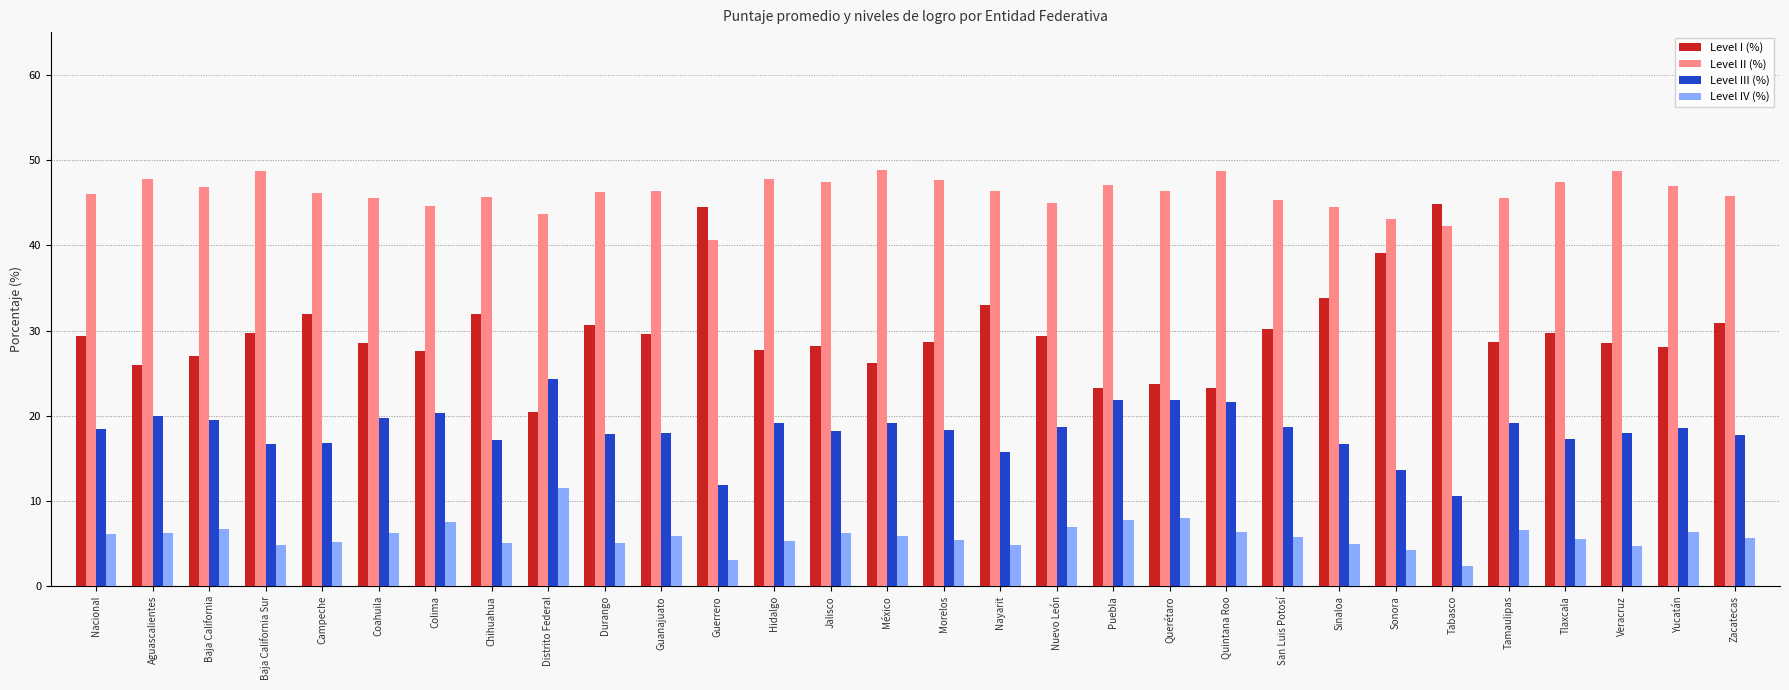

True or false: Level I (%) has a value of 12.7 at Campeche.

False